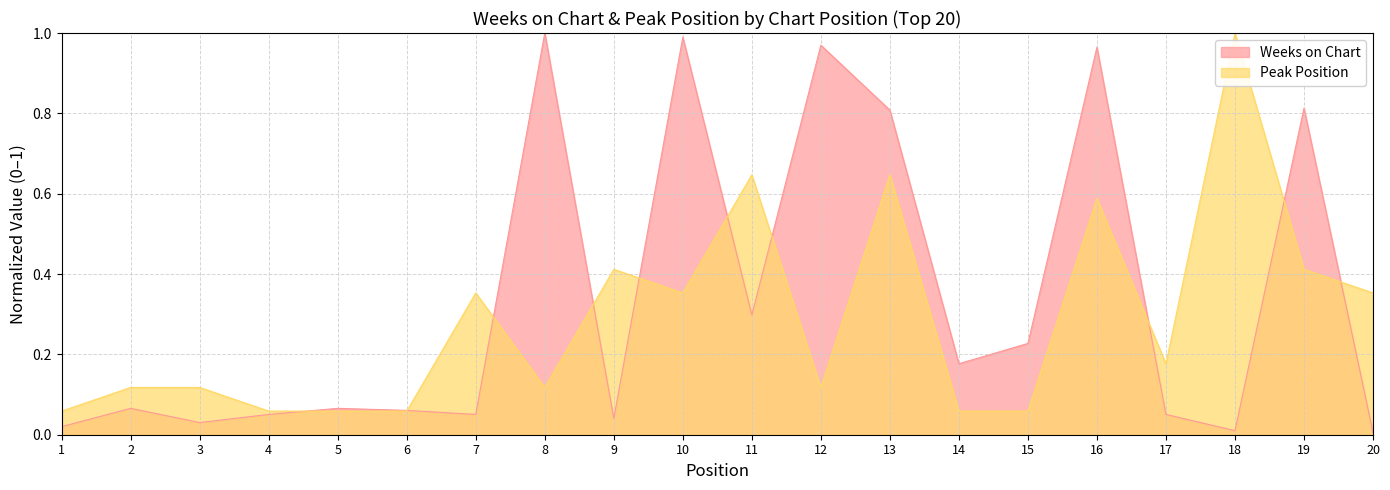

After their last crossing, which series has the higher values: Weeks on Chart or Peak Position?

Peak Position